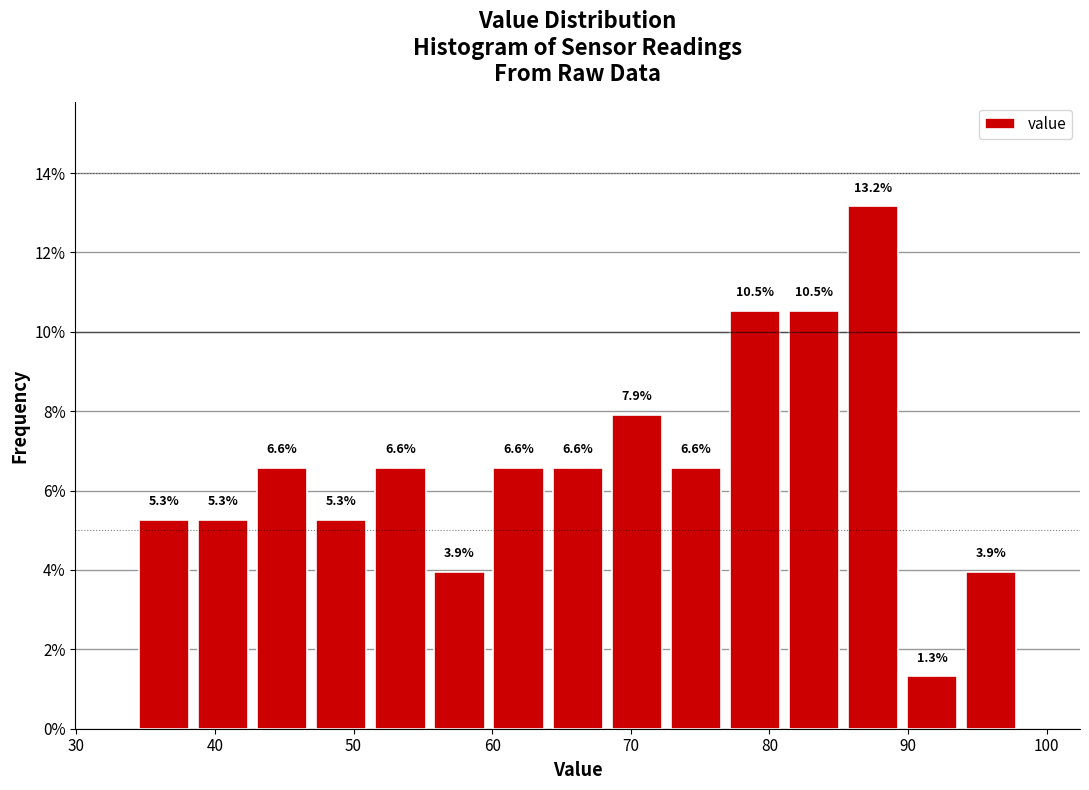

Reading left to right, transcribe this chart: for each bar, give the range it covers on the x-axis and its height. The bar edges are not printed on the chart, so give them approximately, as read against the axis.

34 to 38: 5.3
38 to 43: 5.3
43 to 47: 6.6
47 to 51: 5.3
51 to 56: 6.6
56 to 60: 3.9
60 to 64: 6.6
64 to 68: 6.6
68 to 73: 7.9
73 to 77: 6.6
77 to 81: 10.5
81 to 85: 10.5
85 to 90: 13.2
90 to 94: 1.3
94 to 98: 3.9